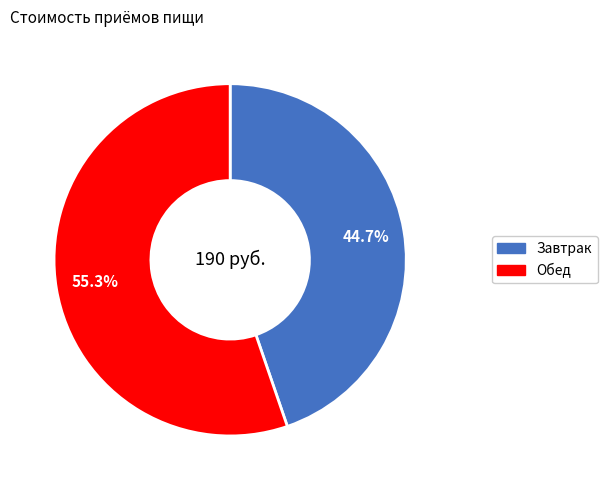

Count the number of slices in the pie.

2